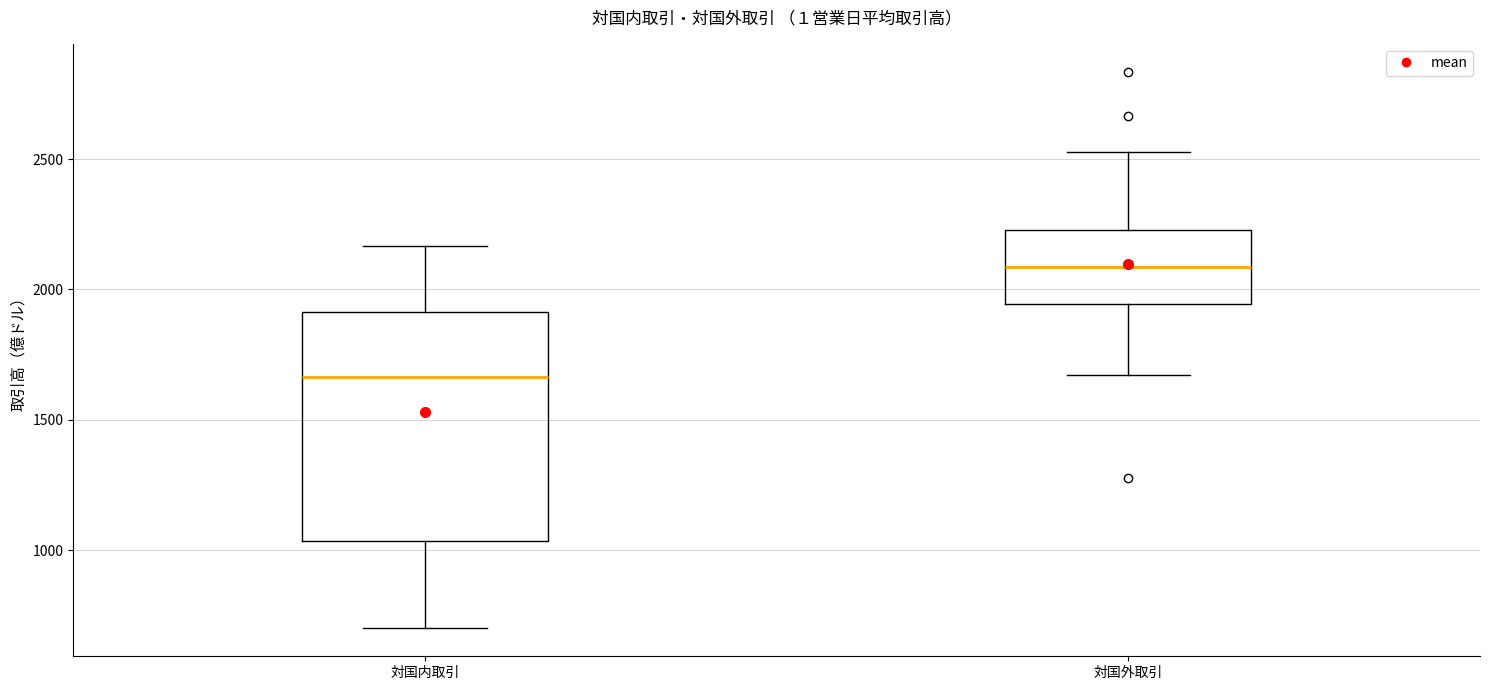

Comparing the boxes themselves (not the whiskers), which one is the tallest?

対国内取引